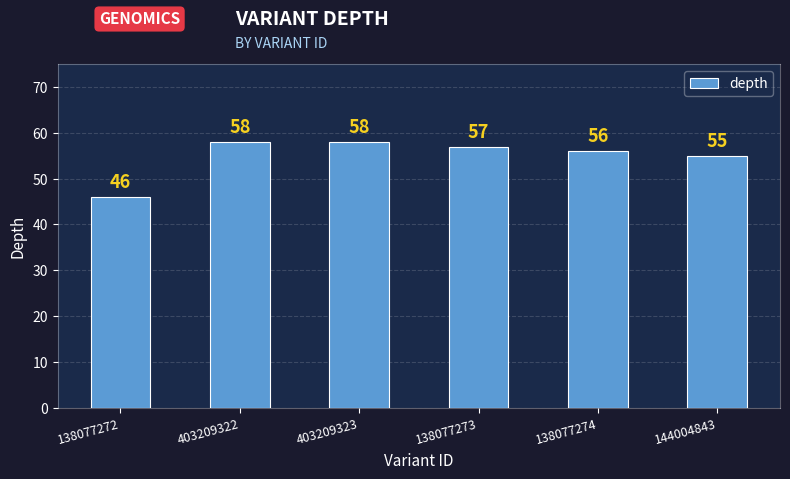

What is the average value?

55